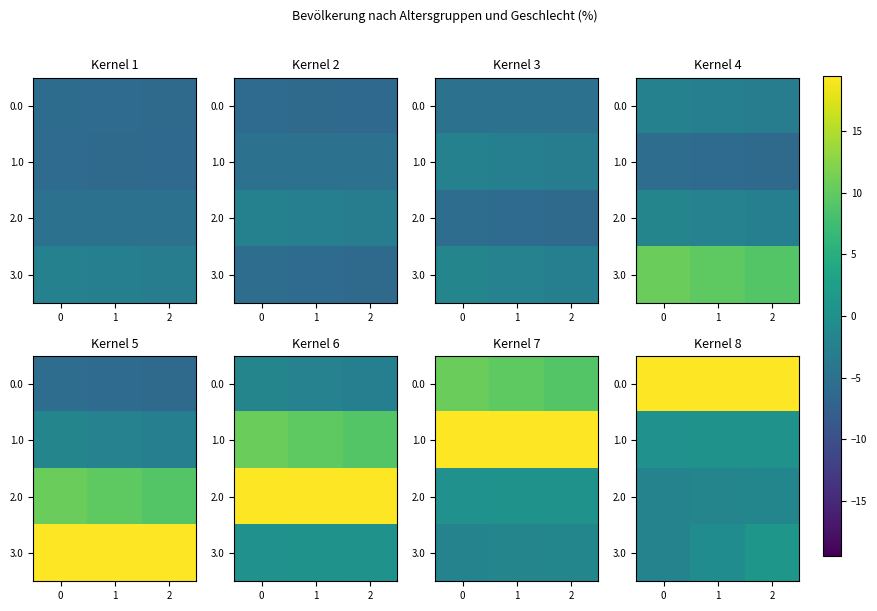

At which category is the sum across all series the highest?

2